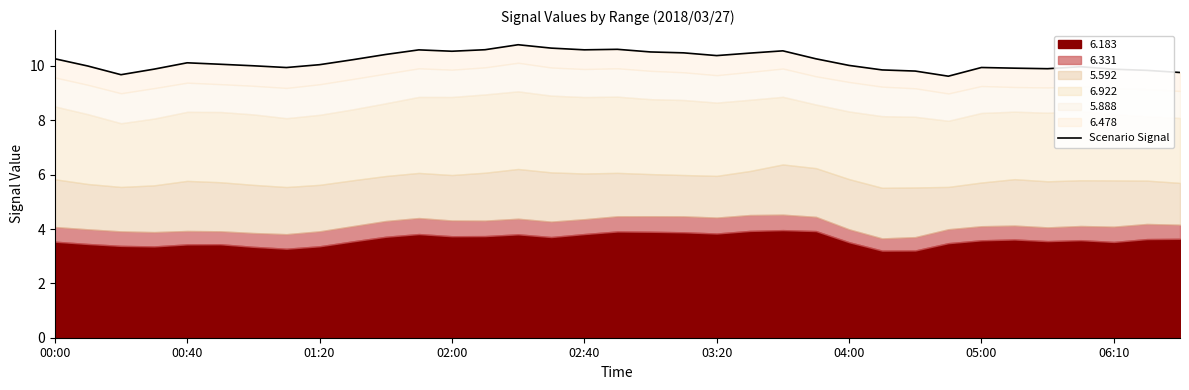

Between 30 and 23, which is larger?

23